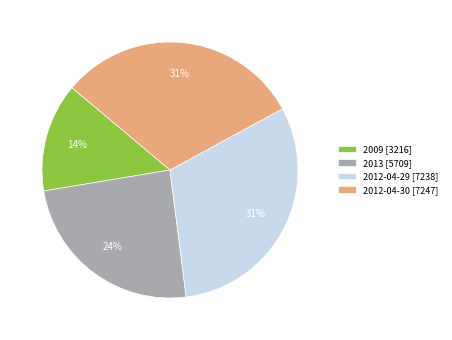

Does 2012-04-29 account for over 50% of the chart?

No